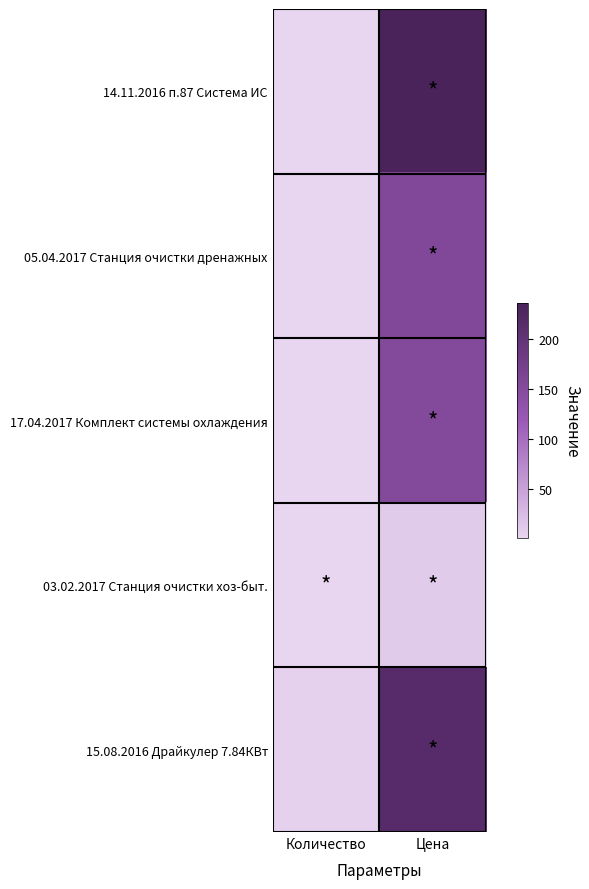

Reading left to right, transcribe all the data shown in this chart.

14.11.2016 п.87 Система ИС: Количество=1	Цена=236
05.04.2017 Станция очистки дренажных: Количество=1	Цена=156
17.04.2017 Комплект системы охлаждения: Количество=1	Цена=153
03.02.2017 Станция очистки хоз-быт.: Количество=1	Цена=11
15.08.2016 Драйкулер 7.84КВт: Количество=5	Цена=216